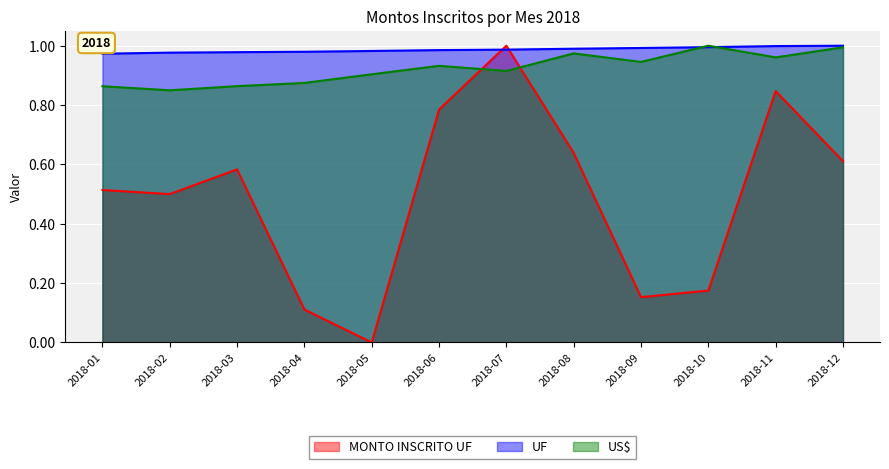

Which category has the highest value in the MONTO INSCRITO UF series?

2018-07